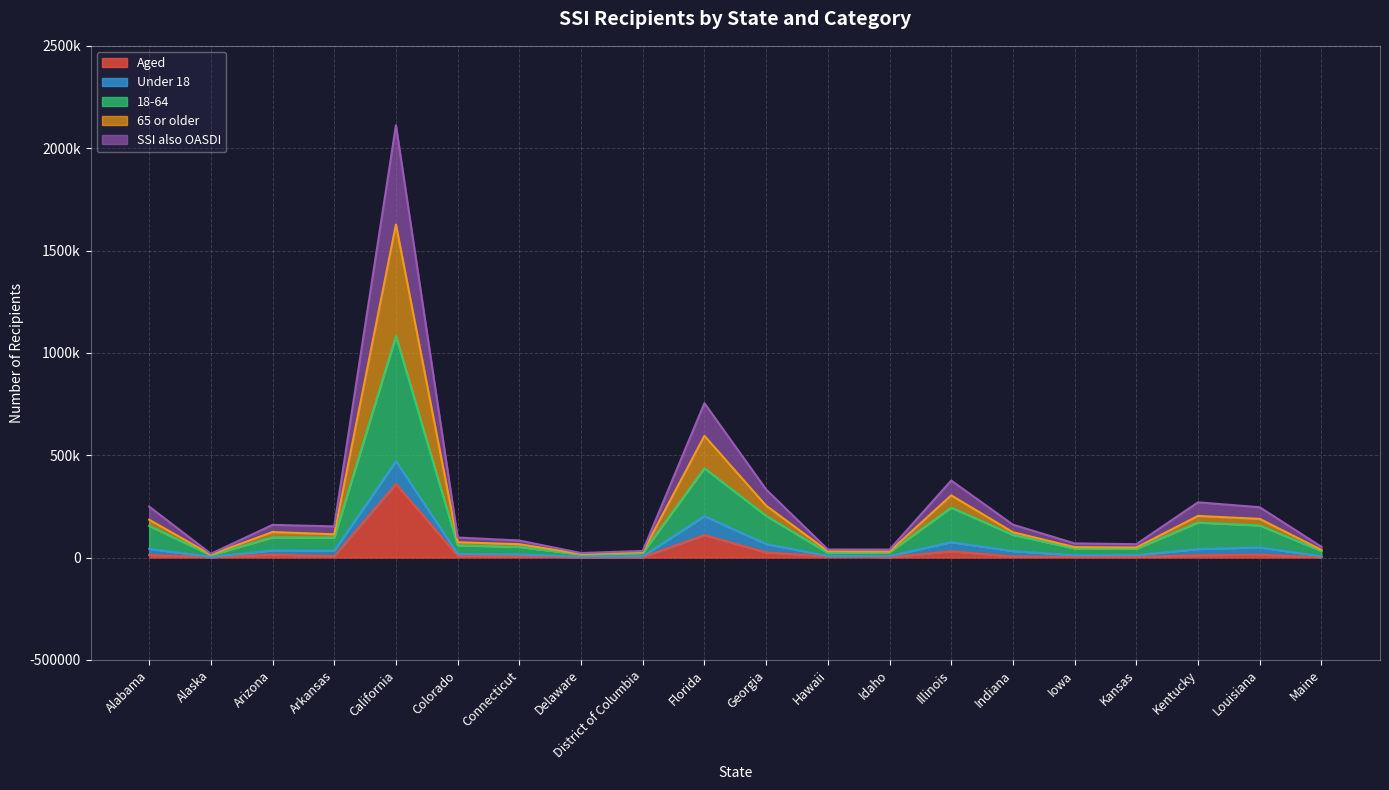

The value of SSI also OASDI at Alaska is 14159. True or false?

True